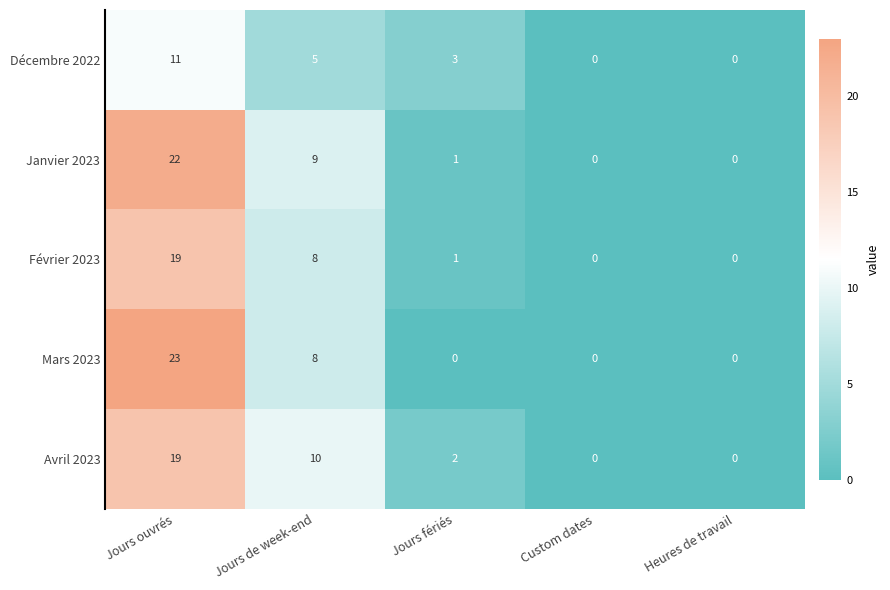

What is the difference between the Février 2023 values at Jours ouvrés and Custom dates?

19